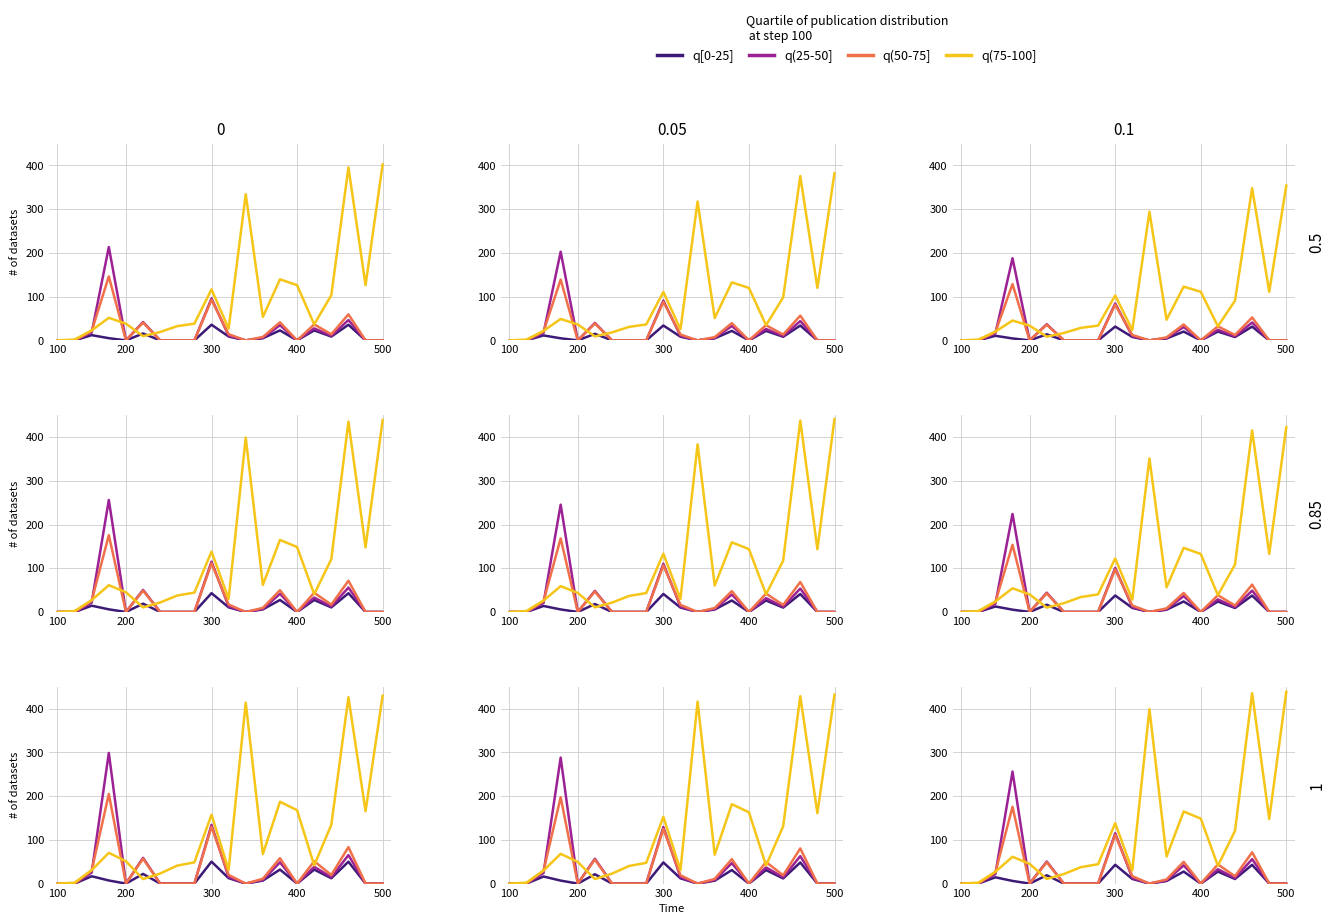

Between 10 and 11, which series saw the biggest shift?

q(75-100]